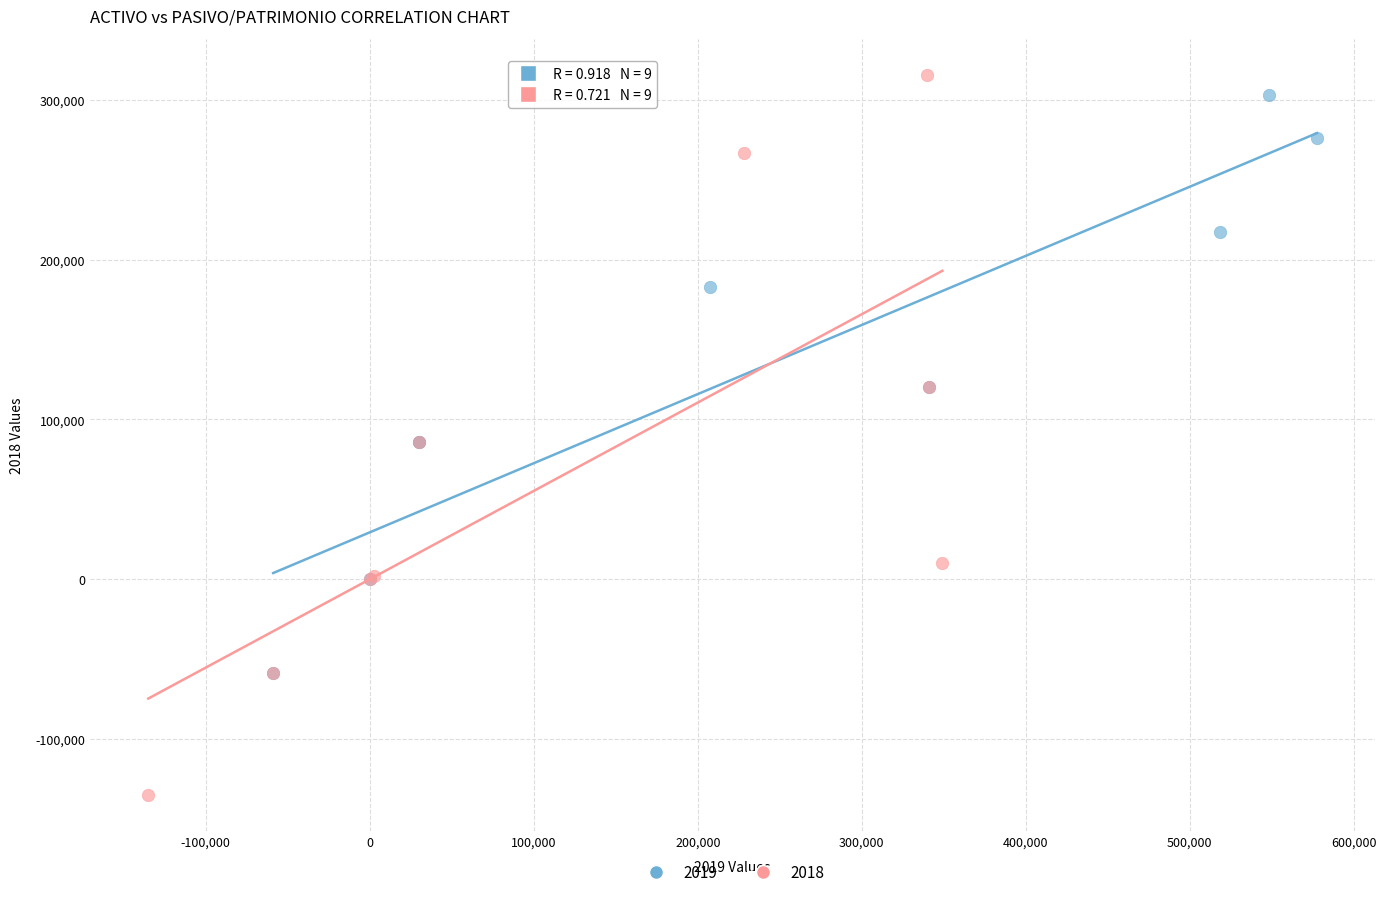

Which series contains the lowest Y value?

2018